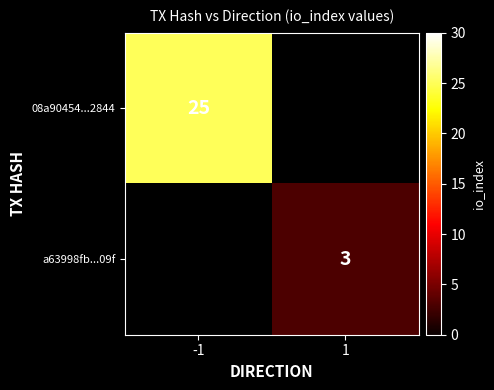

Is it true that 08a90454...2844 equals 13.5 at -1?

False